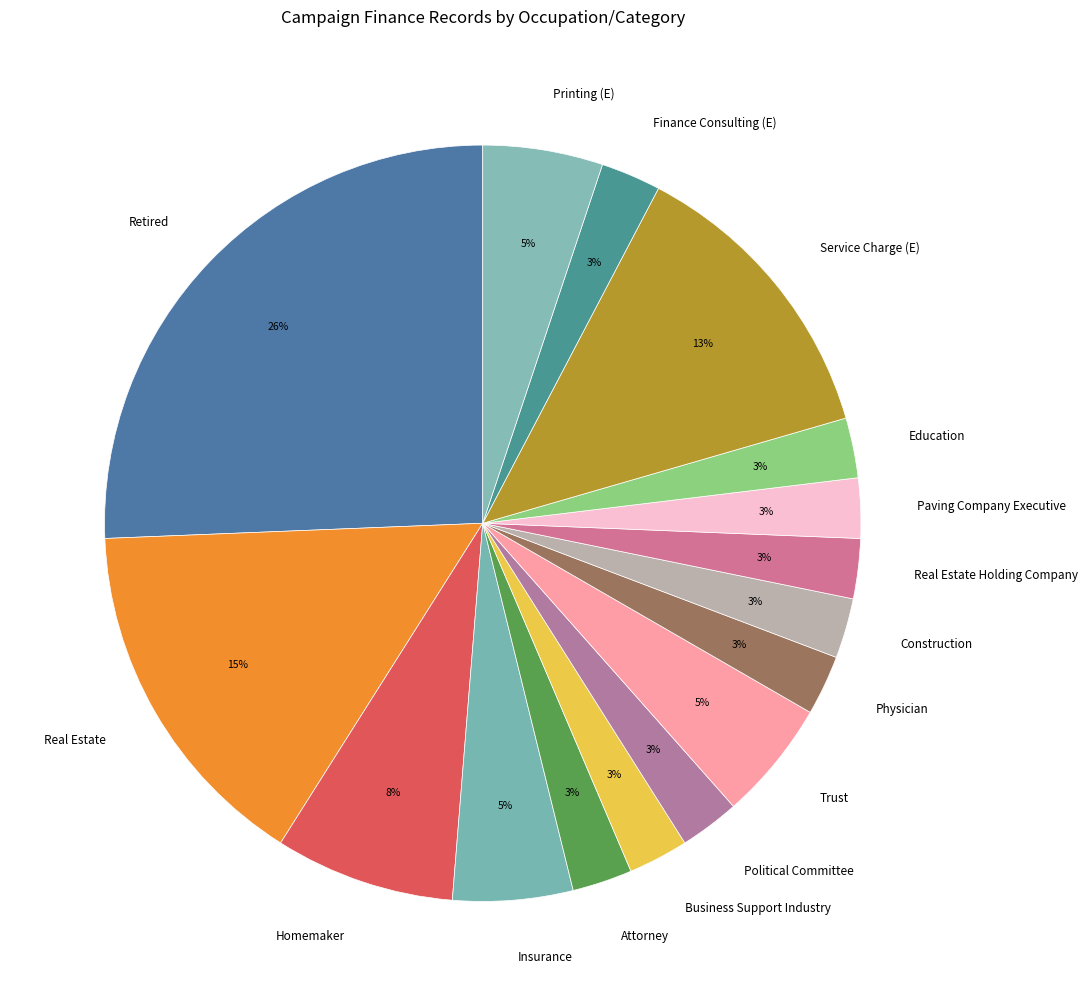

Does Finance Consulting (E) account for over 50% of the chart?

No